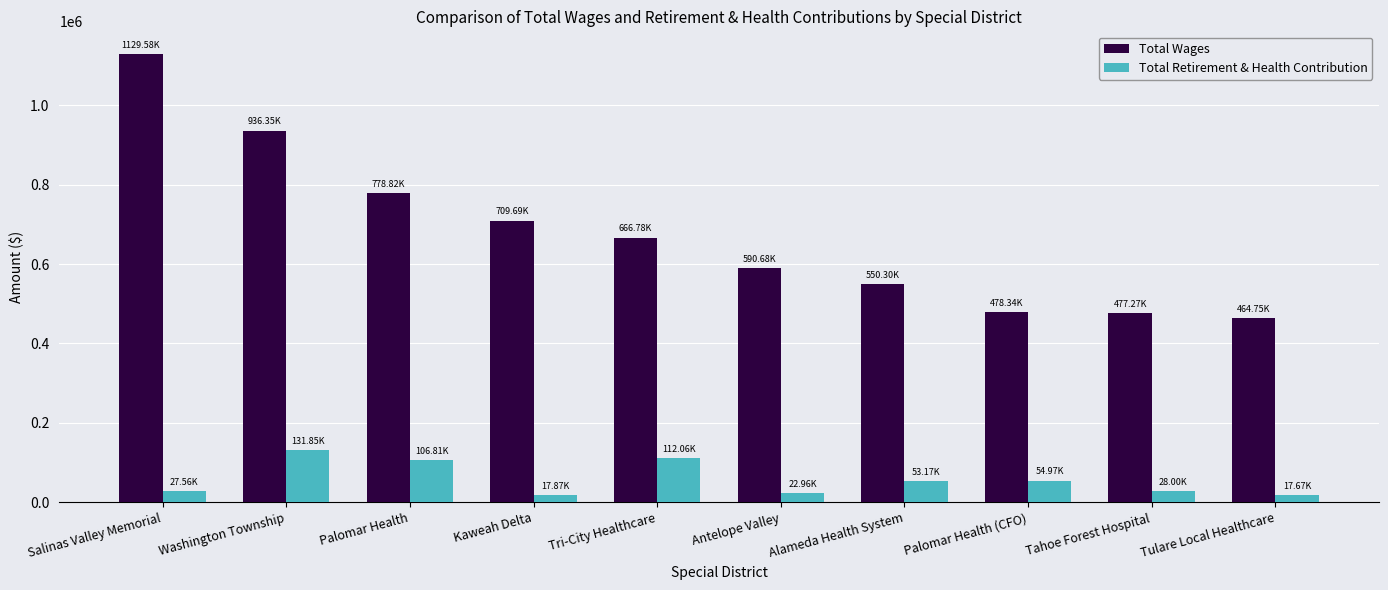

Which series has the largest total across all categories?

Total Wages